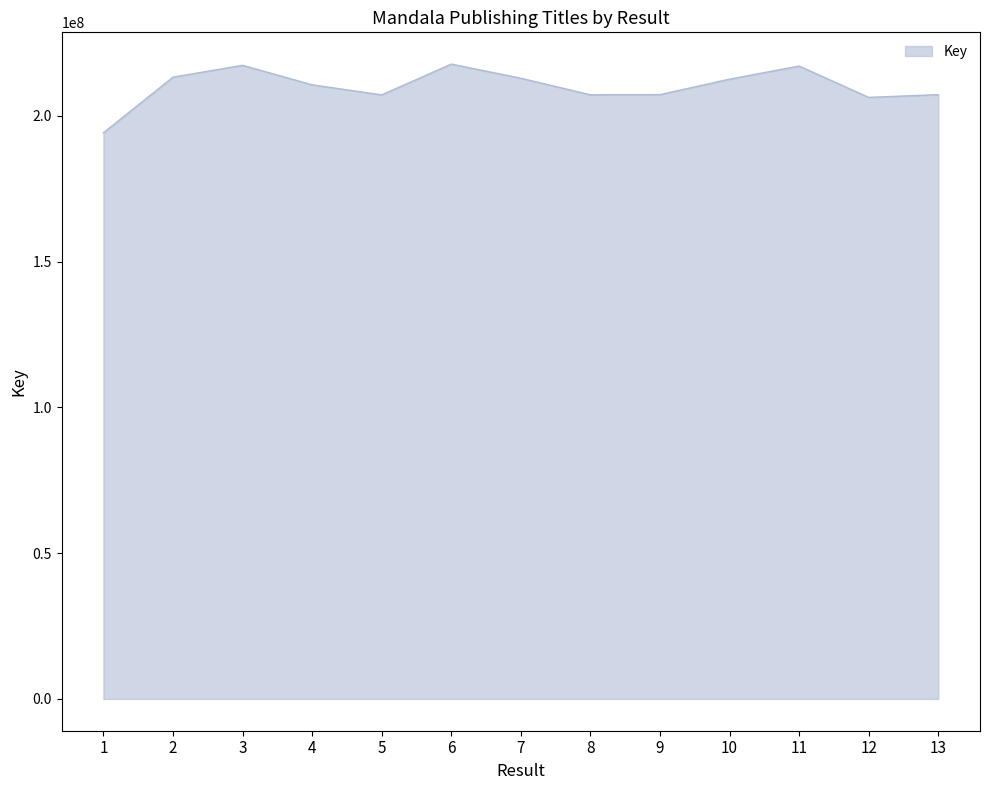

Which has a higher value, 6 or 8?

6